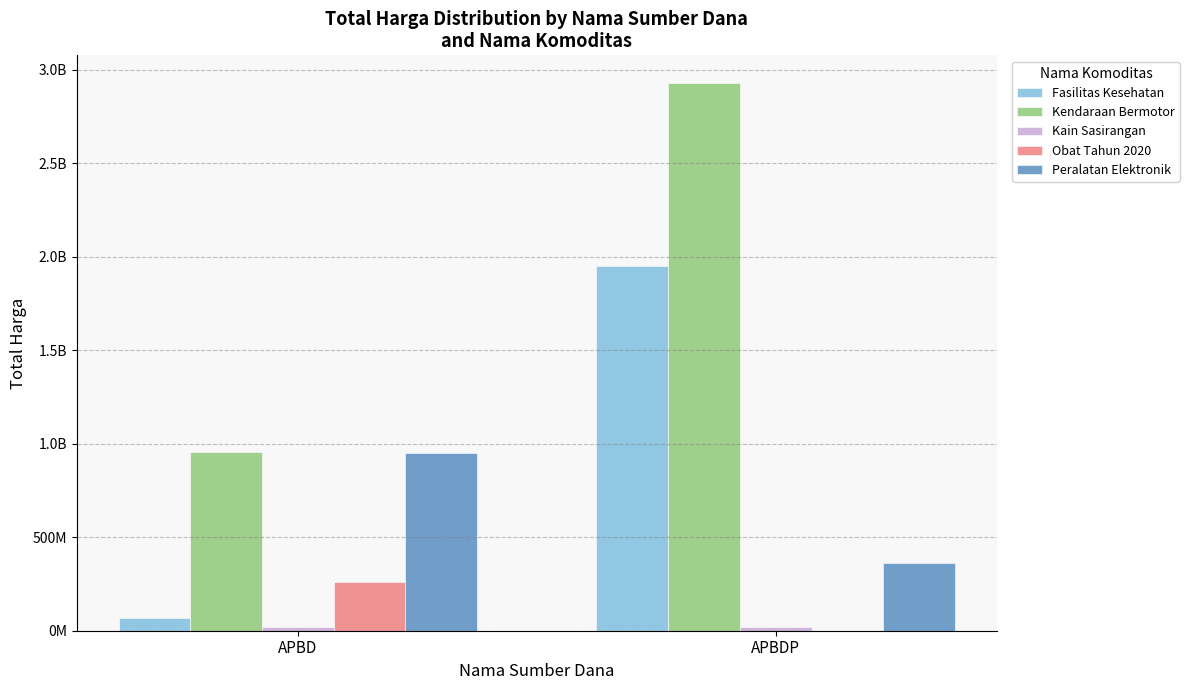

Reading right to left, extract all data points from this chart.

Fasilitas Kesehatan: 1953197940	67019075
Kendaraan Bermotor: 2931562000	957002100
Kain Sasirangan: 19175000	18900000
Obat Tahun 2020: 0	260420170
Peralatan Elektronik: 362453800	948767000